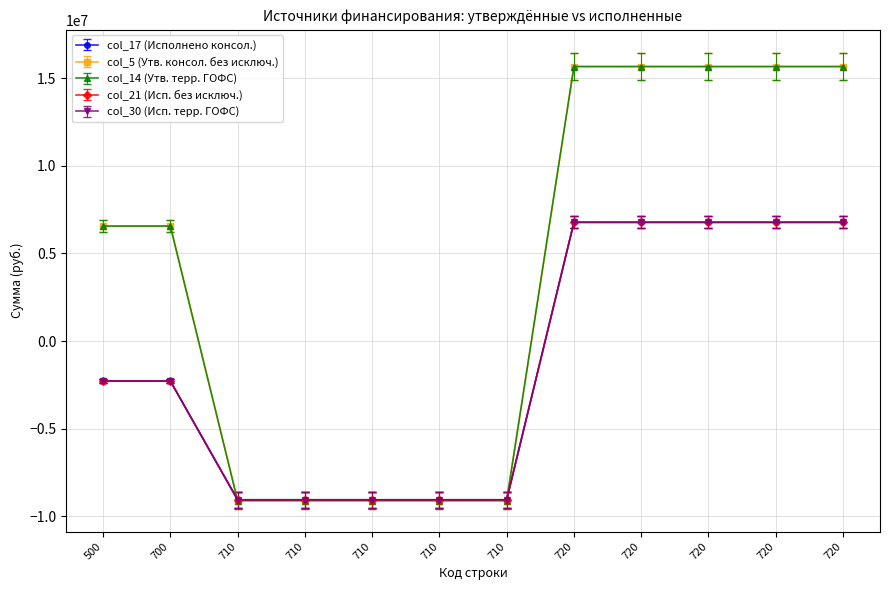

What is the total value across all series at 720?

51666535.0